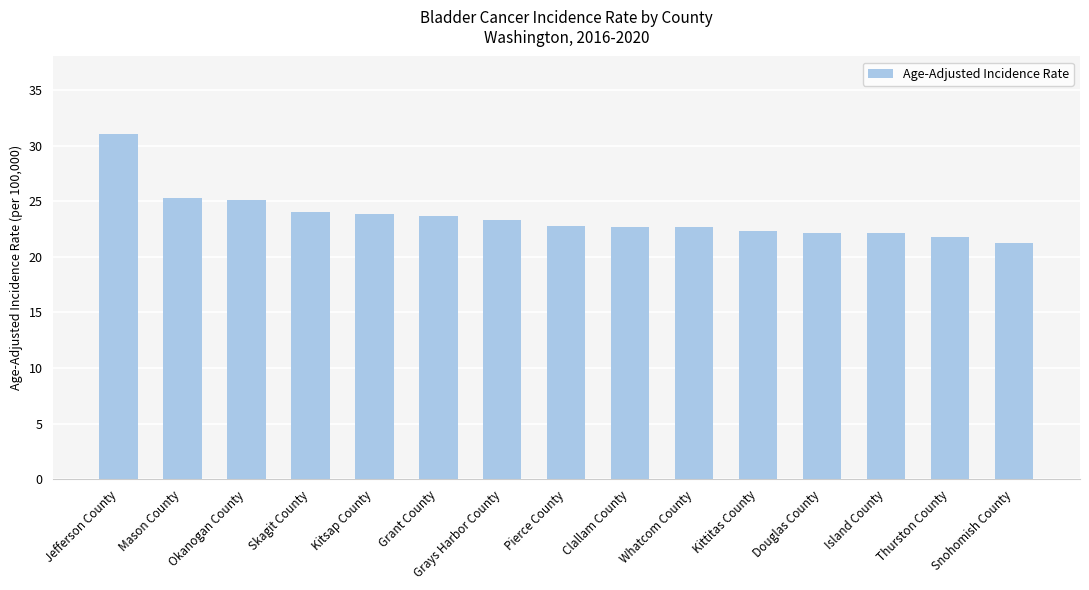

What is the smallest value displayed?

21.2